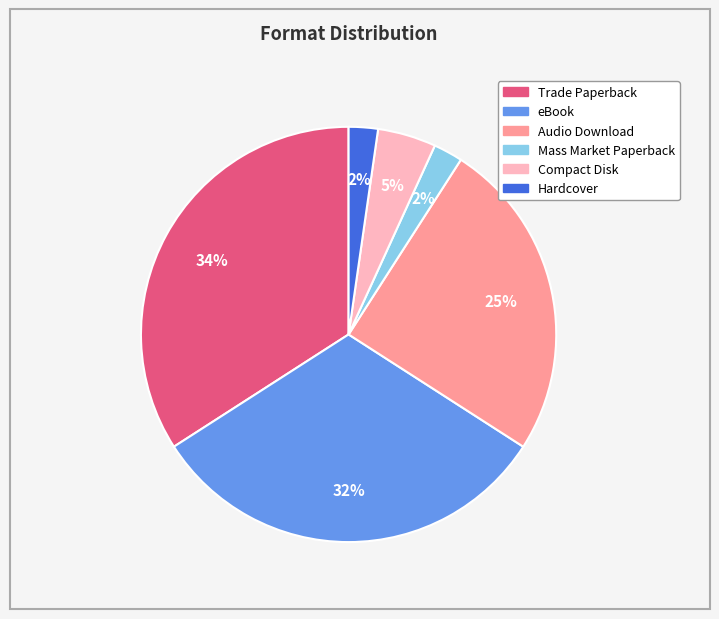

Between Mass Market Paperback and Audio Download, which is larger?

Audio Download